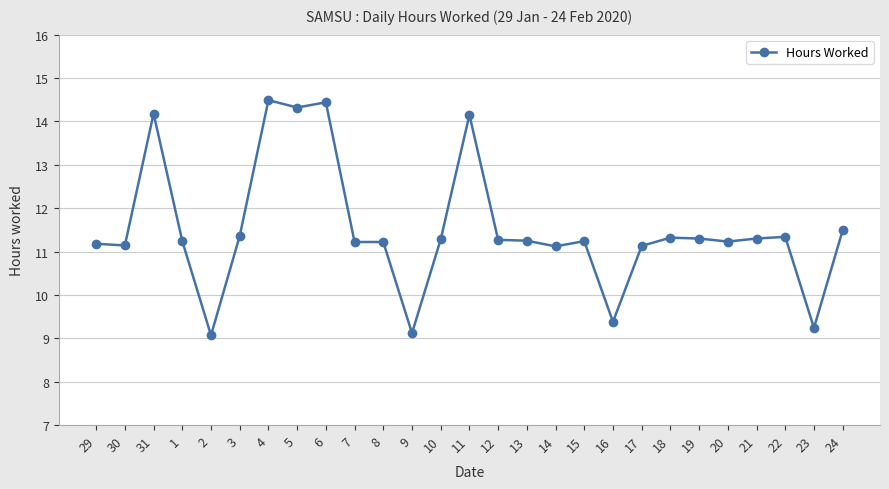

What is the sum of the values at 11 and 31?

28.3